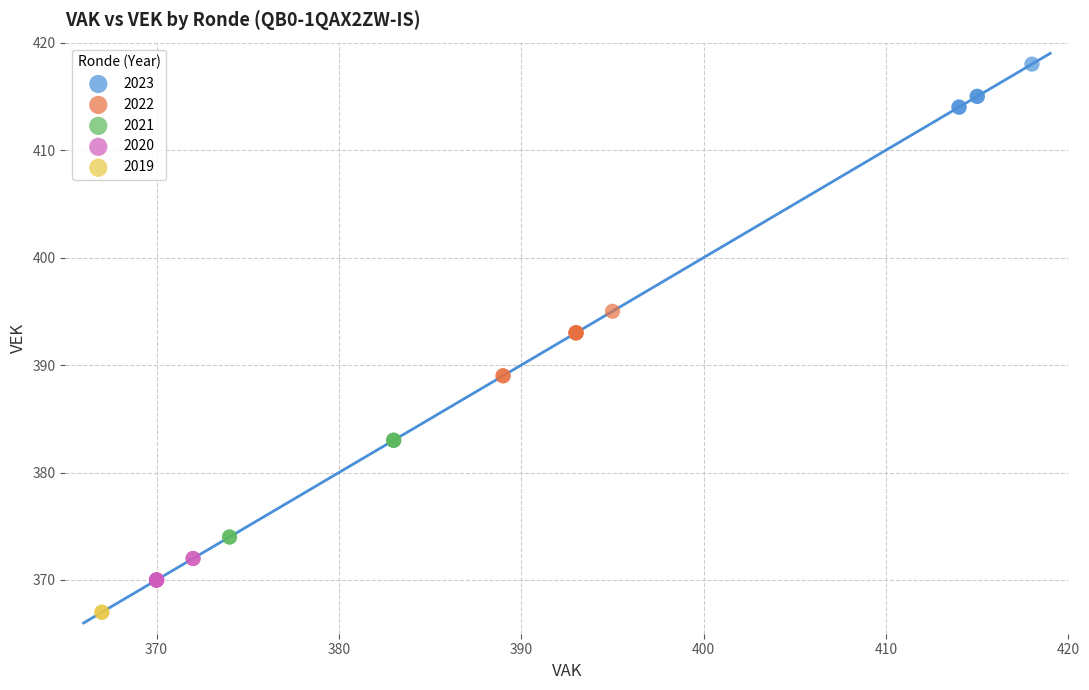

What are all the series names shown in the legend?

2023, 2022, 2021, 2020, 2019